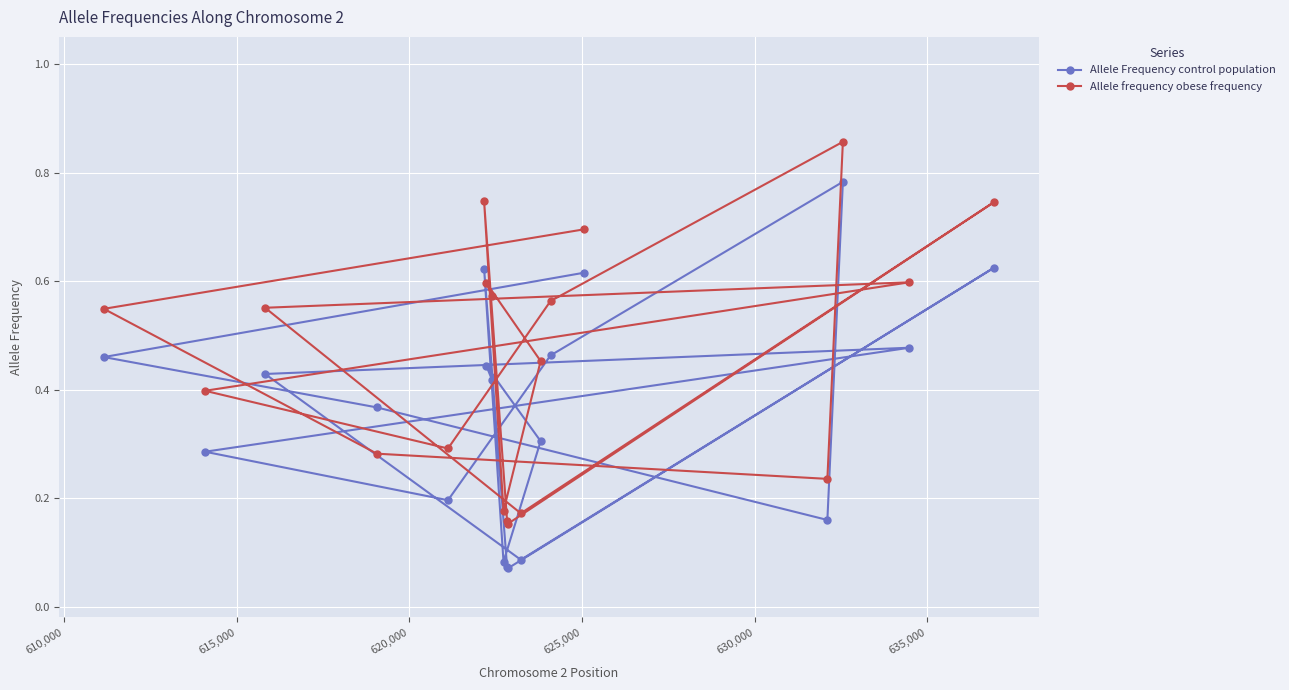

What is the average value of the Allele Frequency control population series?

0.4